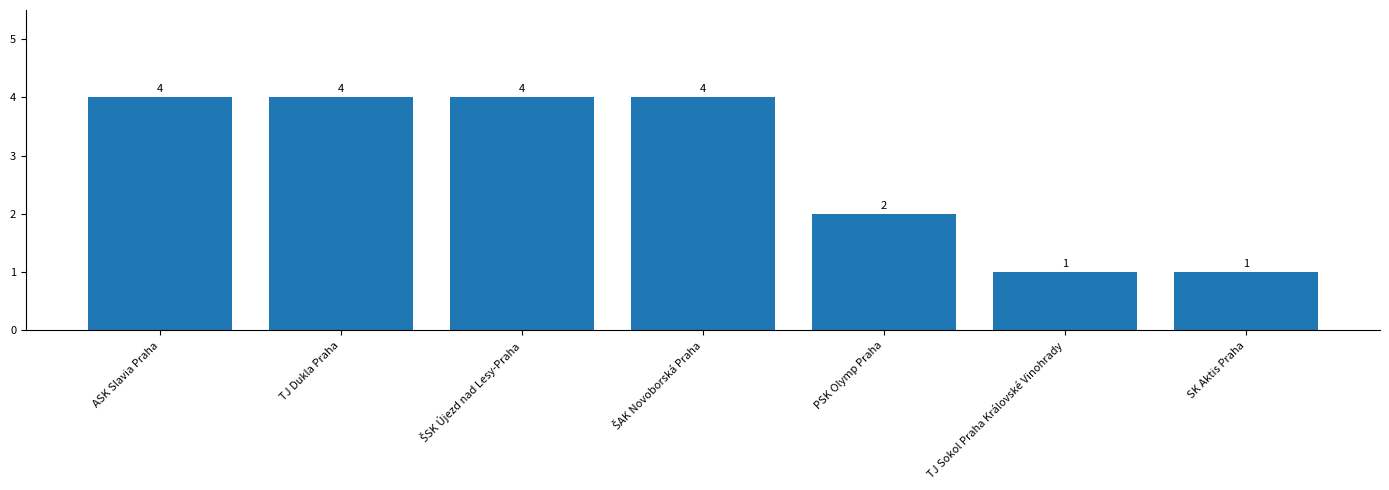

Reading right to left, list all the values displayed in this chart.

1	1	2	4	4	4	4